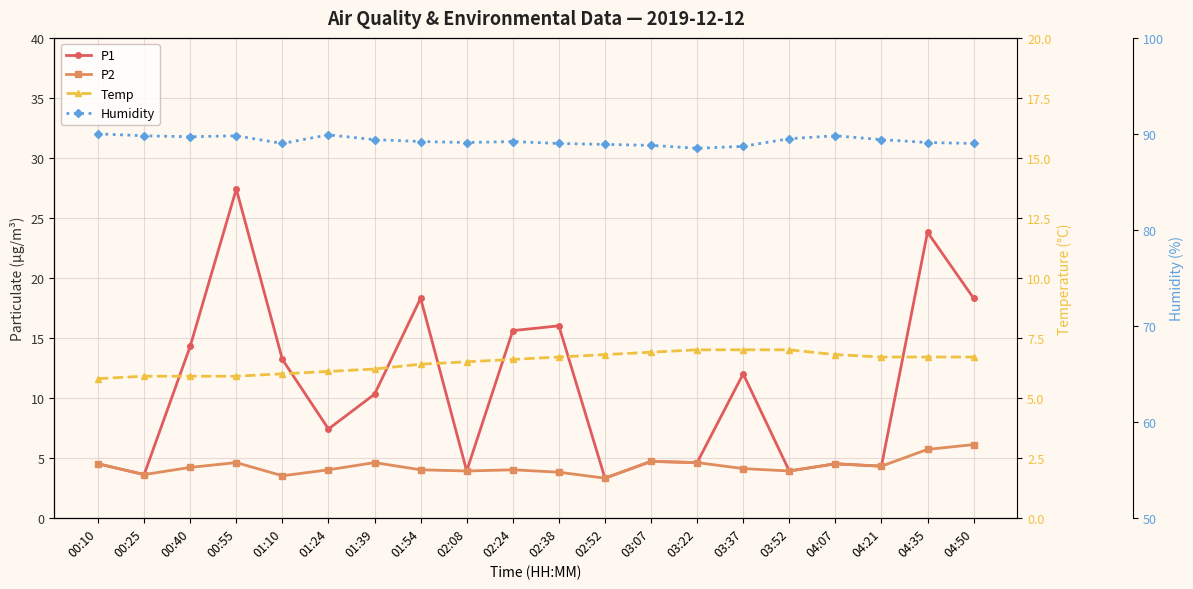

Reading left to right, extract all data points from this chart.

P1: 4.5	3.6	14.3	27.4	13.2	7.4	10.3	18.3	3.9	15.6	16.0	3.3	4.7	4.6	12.0	3.9	4.5	4.3	23.8	18.3
P2: 4.5	3.6	4.2	4.6	3.5	4.0	4.6	4.0	3.9	4.0	3.8	3.3	4.7	4.6	4.1	3.9	4.5	4.3	5.7	6.1
Temp: 5.8	5.9	5.9	5.9	6.0	6.1	6.2	6.4	6.5	6.6	6.7	6.8	6.9	7.0	7.0	7.0	6.8	6.7	6.7	6.7
Humidity: 90.0	89.8	89.7	89.8	89.0	89.9	89.4	89.2	89.1	89.2	89.0	88.9	88.8	88.5	88.7	89.5	89.8	89.4	89.1	89.0